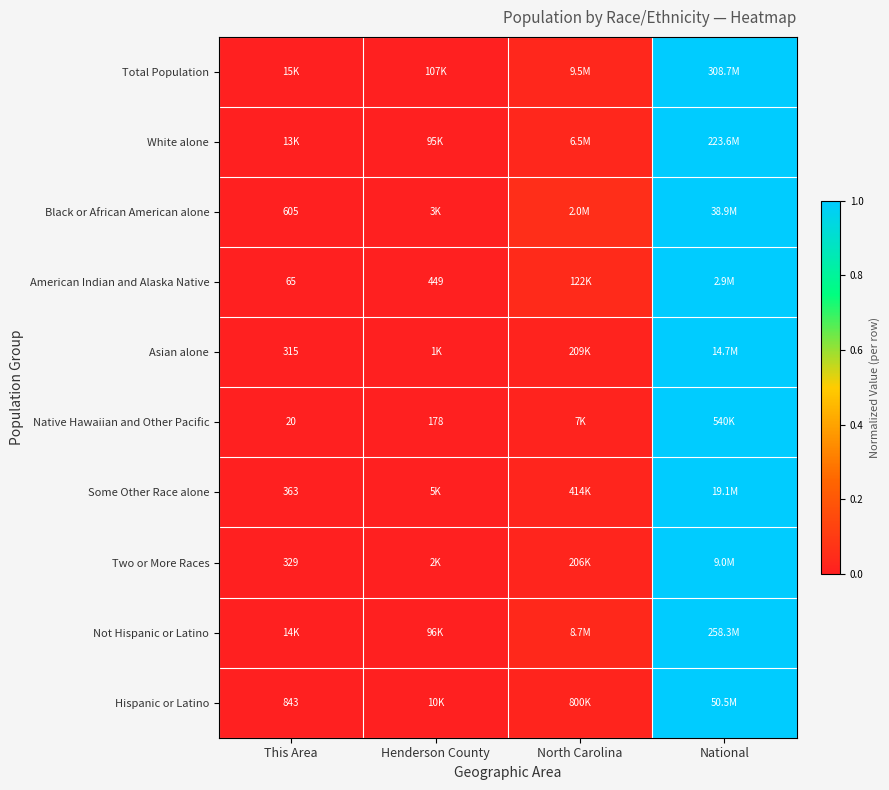

Is the value of Native Hawaiian and Other Pacific at This Area greater than the value of Black or African American alone at This Area?

No